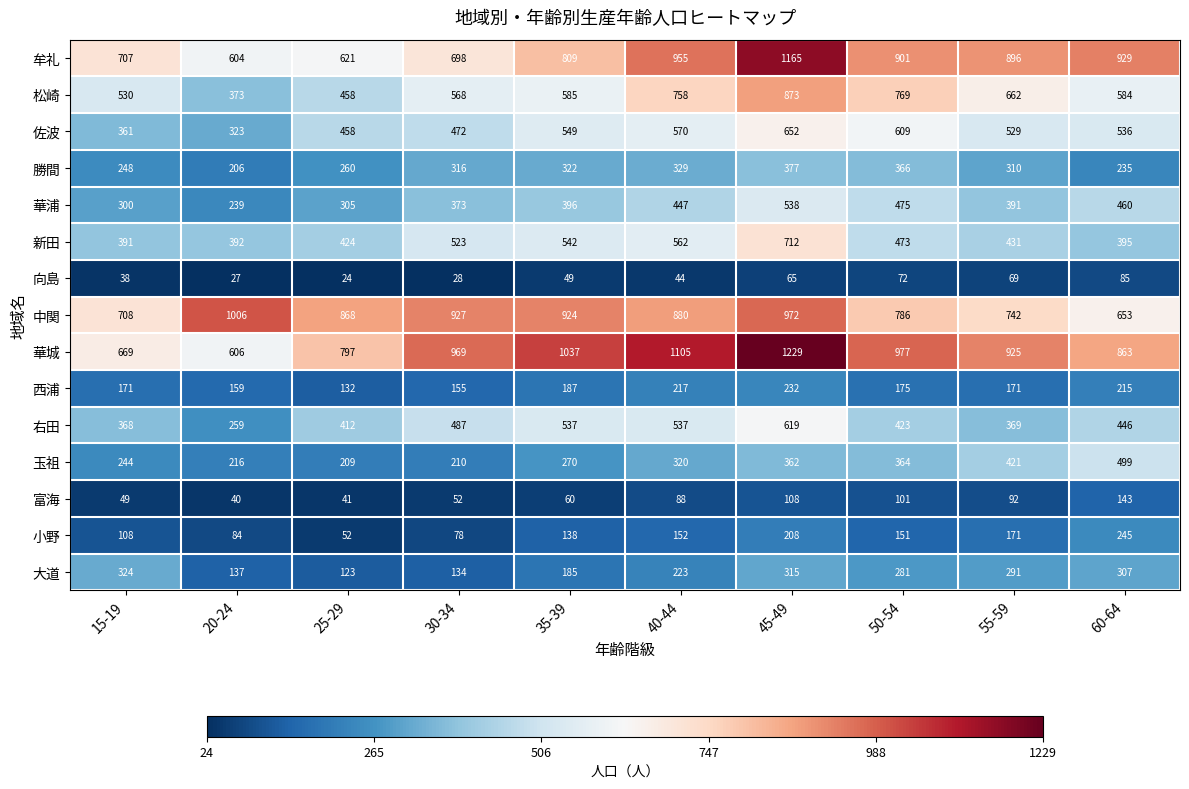

Which series has the widest spread of values?

華城